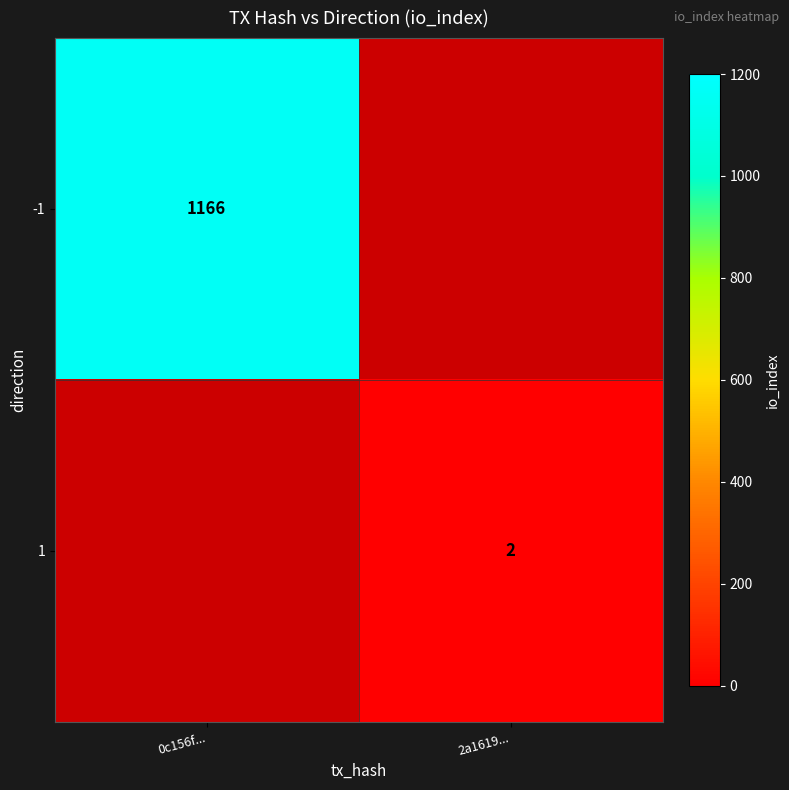

Is it true that -1 equals 2088 at 0c156f...?

False